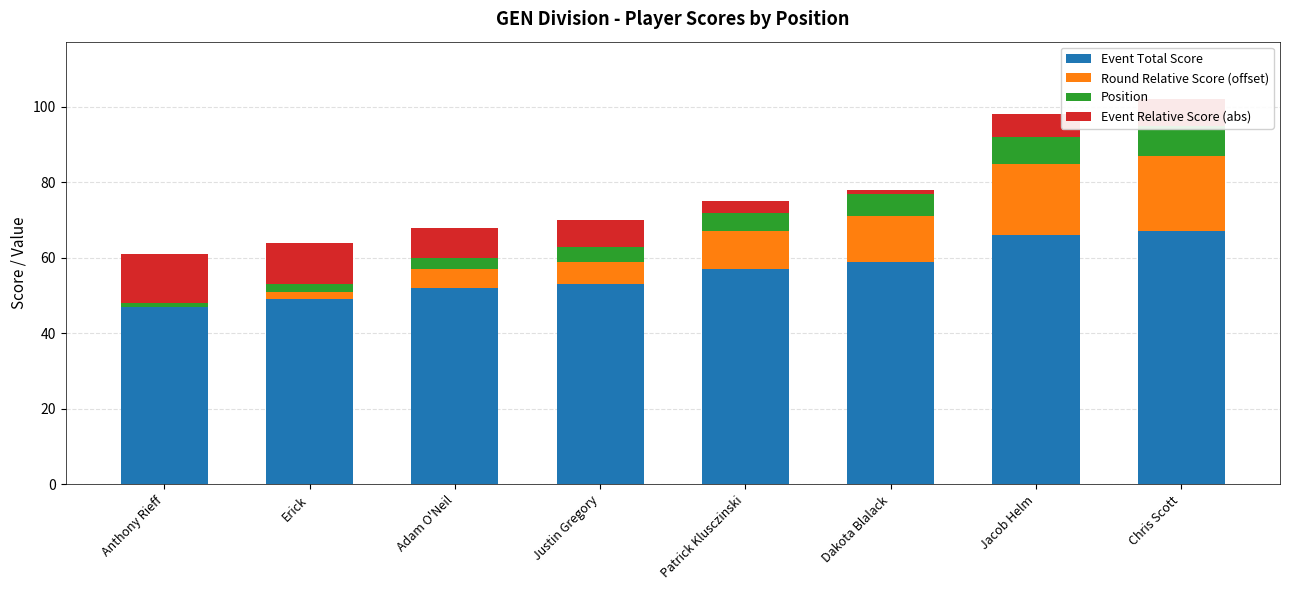

What is the value of the Position bar at the 1st from the left?

1